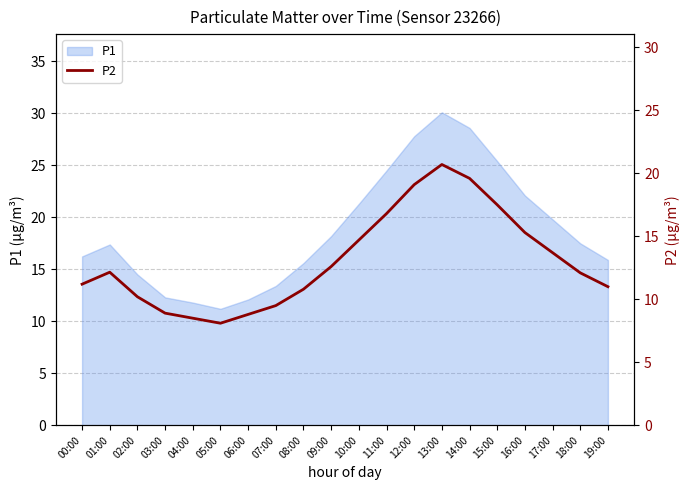

Reading right to left, what are all the values shown in this chart?

11.0	12.1	13.7	15.3	17.5	19.6	20.7	19.1	16.8	14.7	12.6	10.8	9.5	8.8	8.1	8.5	8.9	10.2	12.2	11.2